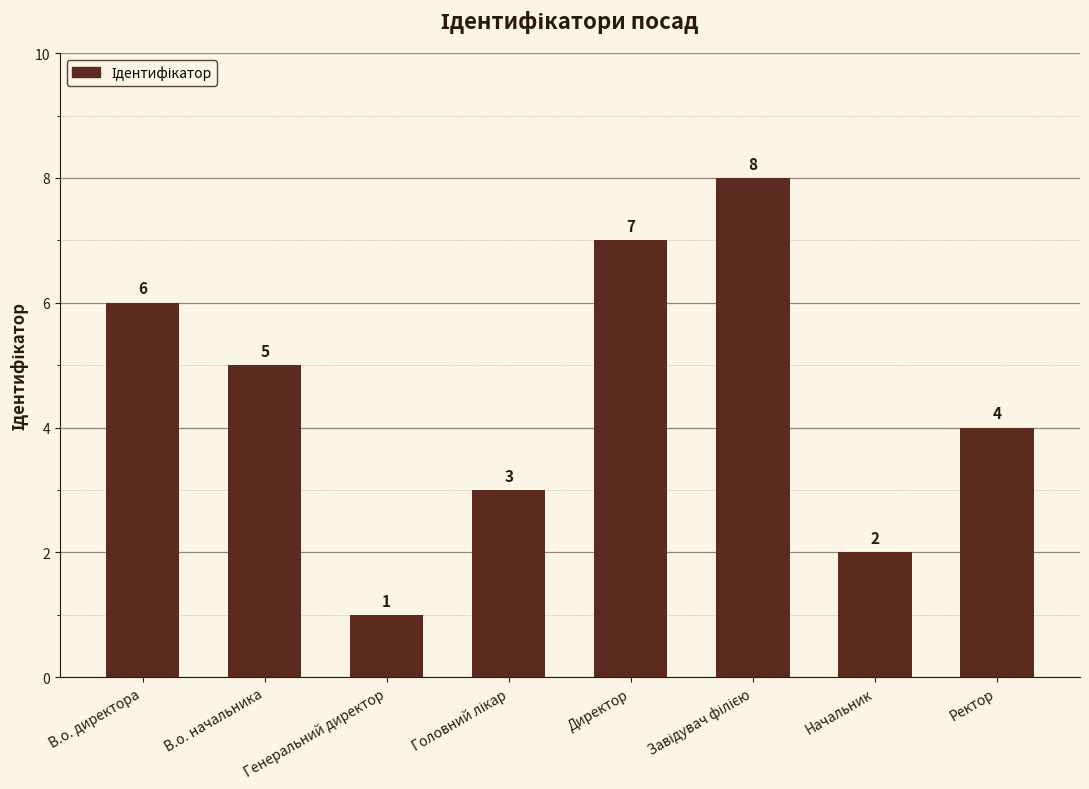

What is the approximate value at В.о. директора?

6